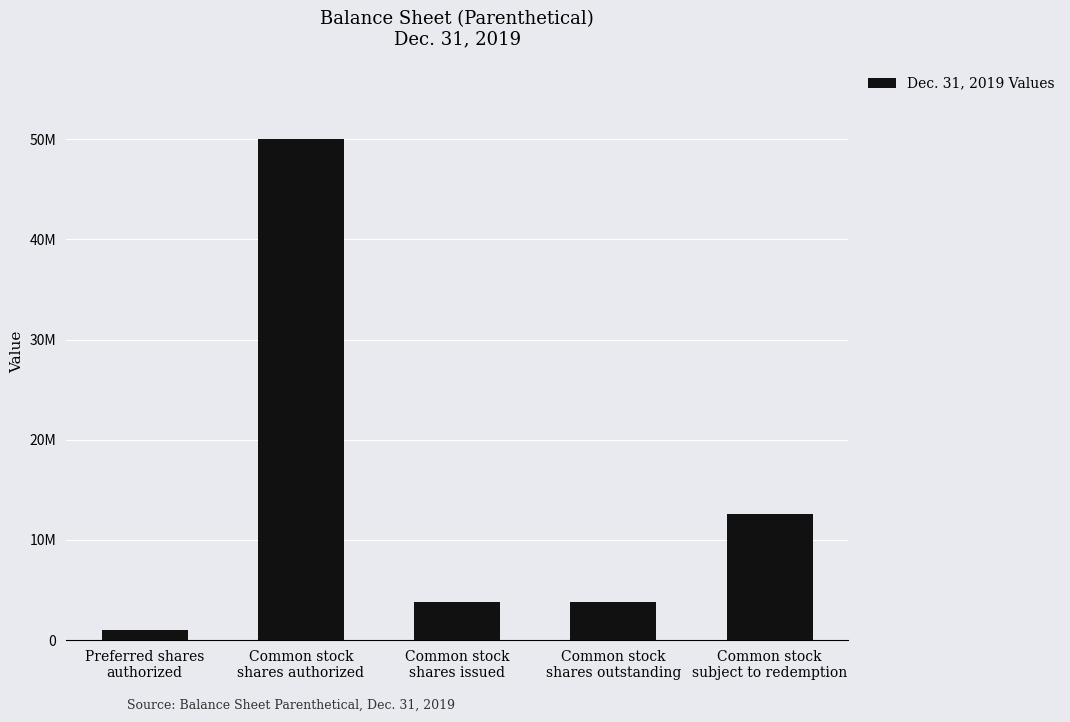

Does the chart contain any negative values?

No